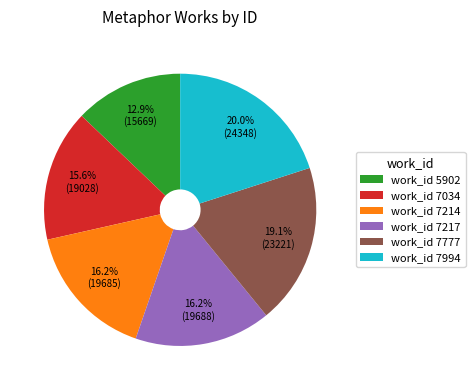

How many slices are in this pie chart?

6